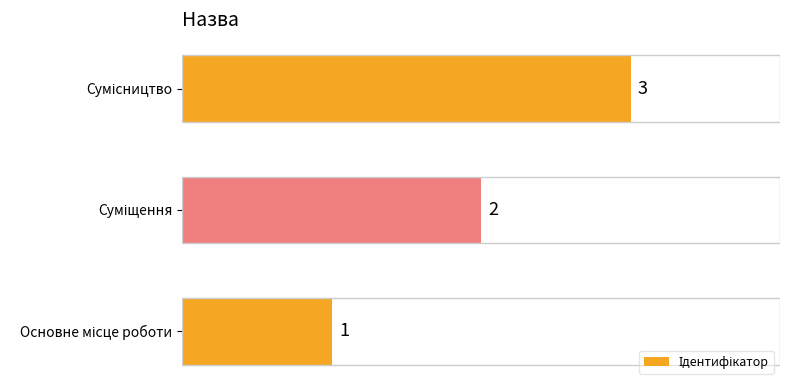

How many data points does each series have?

3